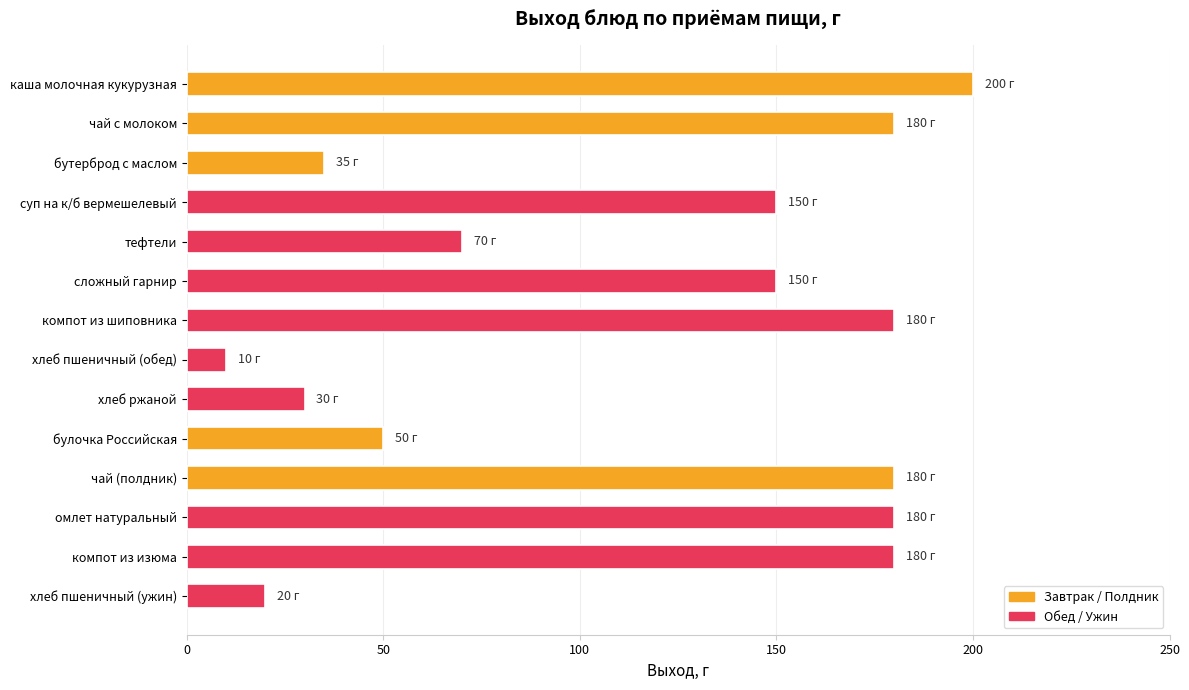

What is the value of the 5th bar from the top?

70